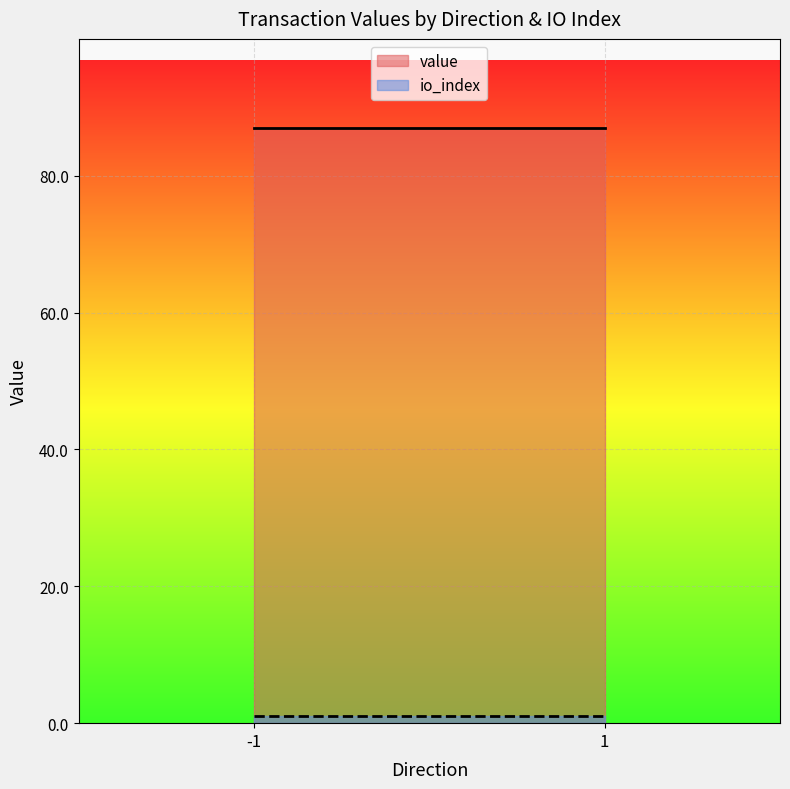

Which series has the largest total across all categories?

value